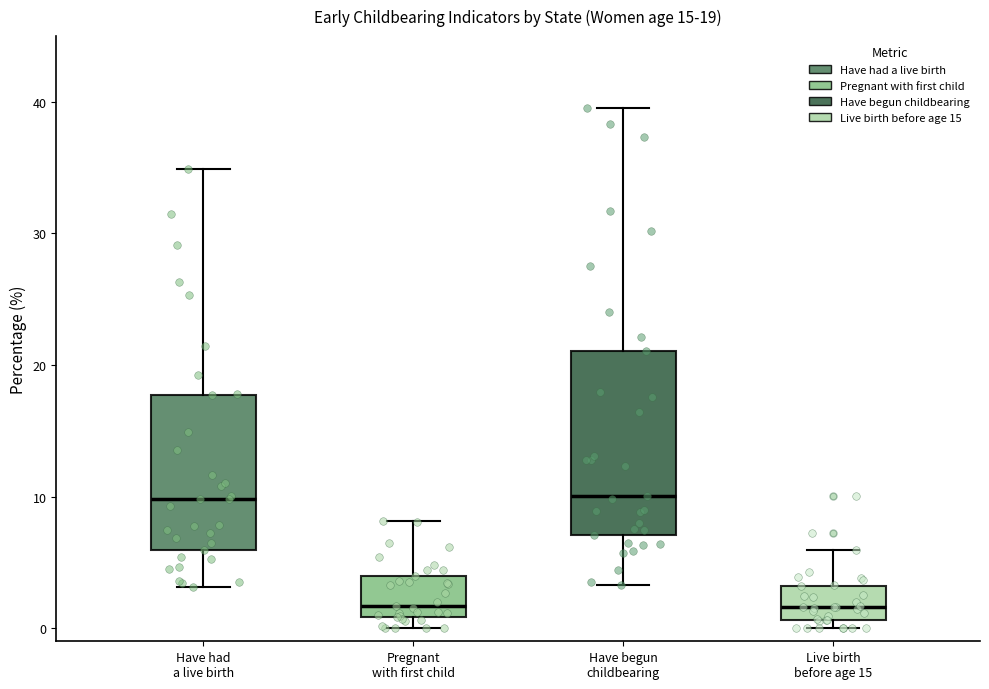

Which box is the tallest, from its lower edge to its upper edge?

Have begun childbearing